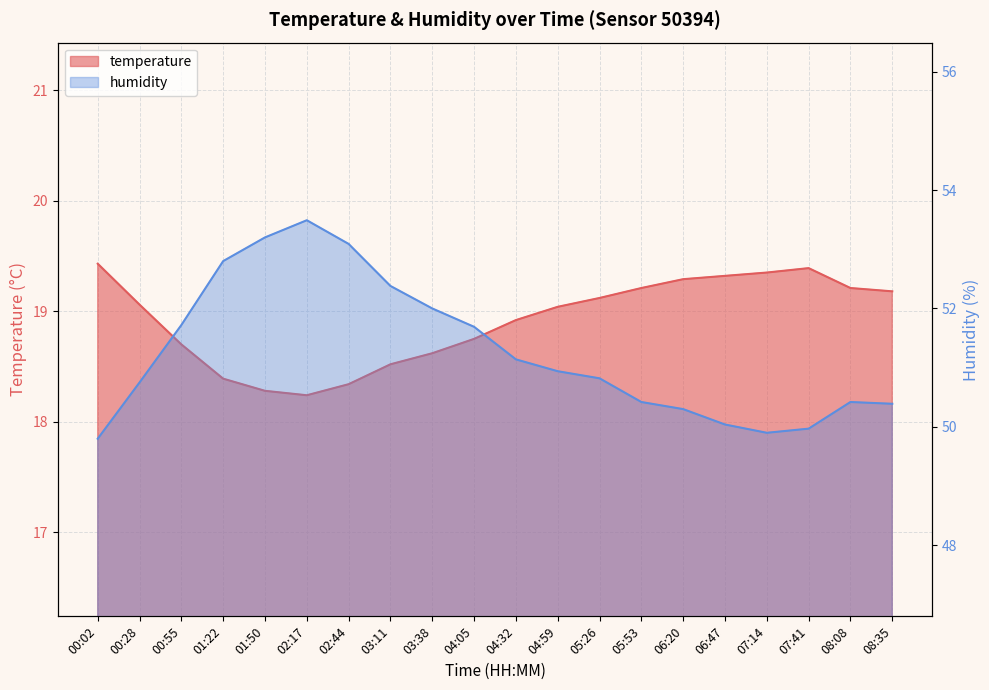

Rank the series at 05:26 from lowest to highest value.

temperature, humidity